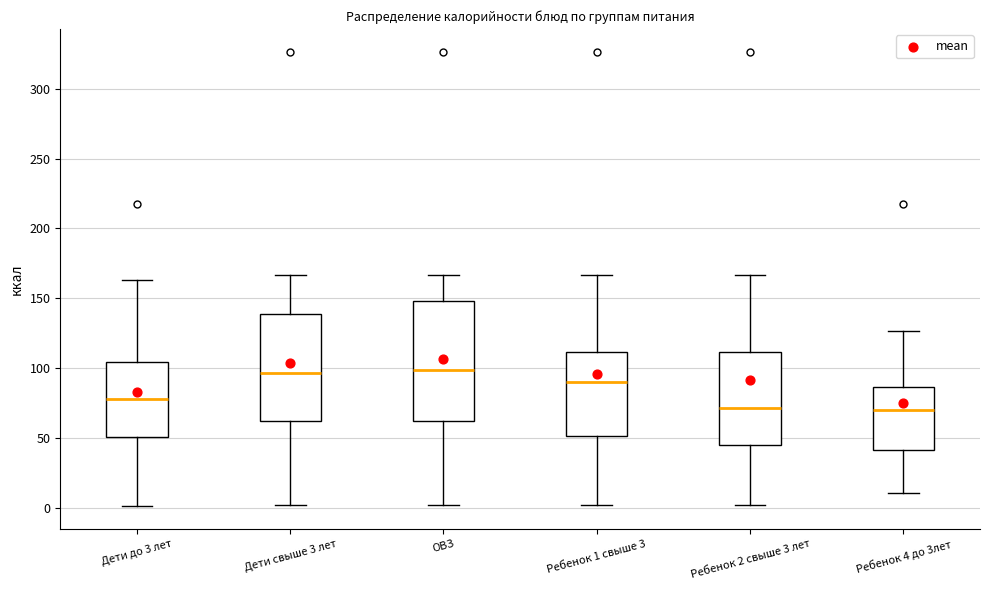

Reading left to right, transcribe this box plot: for each box, give where its median line is, the range the box spans, and where its two whiskers end, as read against the y-axis. The values are not printed on the chart, so give them approximately, as read against the axis.

Дети до 3 лет: median 80, box 50 to 105, whiskers 0 to 165
Дети свыше 3 лет: median 95, box 60 to 140, whiskers 0 to 165
ОВЗ: median 100, box 60 to 150, whiskers 0 to 165
Ребенок 1 свыше 3: median 90, box 50 to 110, whiskers 0 to 165
Ребенок 2 свыше 3 лет: median 70, box 45 to 110, whiskers 0 to 165
Ребенок 4 до 3лет: median 70, box 40 to 85, whiskers 10 to 125